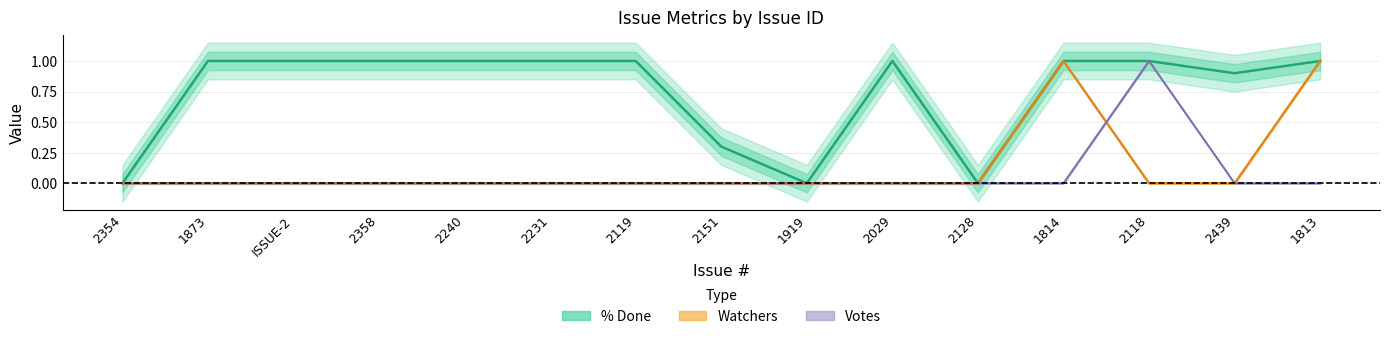

Count the number of data series in this chart.

3